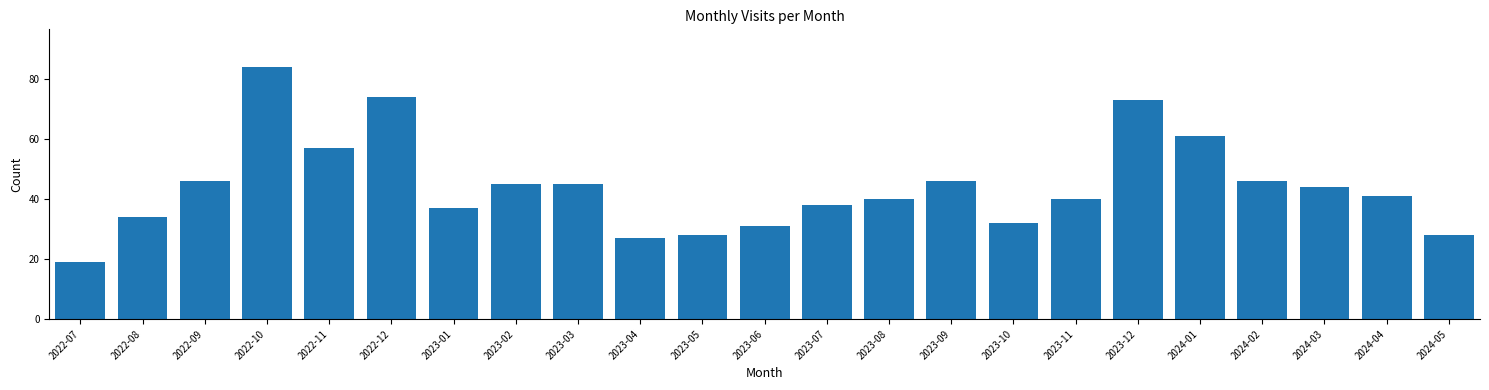

Reading left to right, transcribe all the data shown in this chart.

2022-07=19	2022-08=34	2022-09=46	2022-10=84	2022-11=57	2022-12=74	2023-01=37	2023-02=45	2023-03=45	2023-04=27	2023-05=28	2023-06=31	2023-07=38	2023-08=40	2023-09=46	2023-10=32	2023-11=40	2023-12=73	2024-01=61	2024-02=46	2024-03=44	2024-04=41	2024-05=28